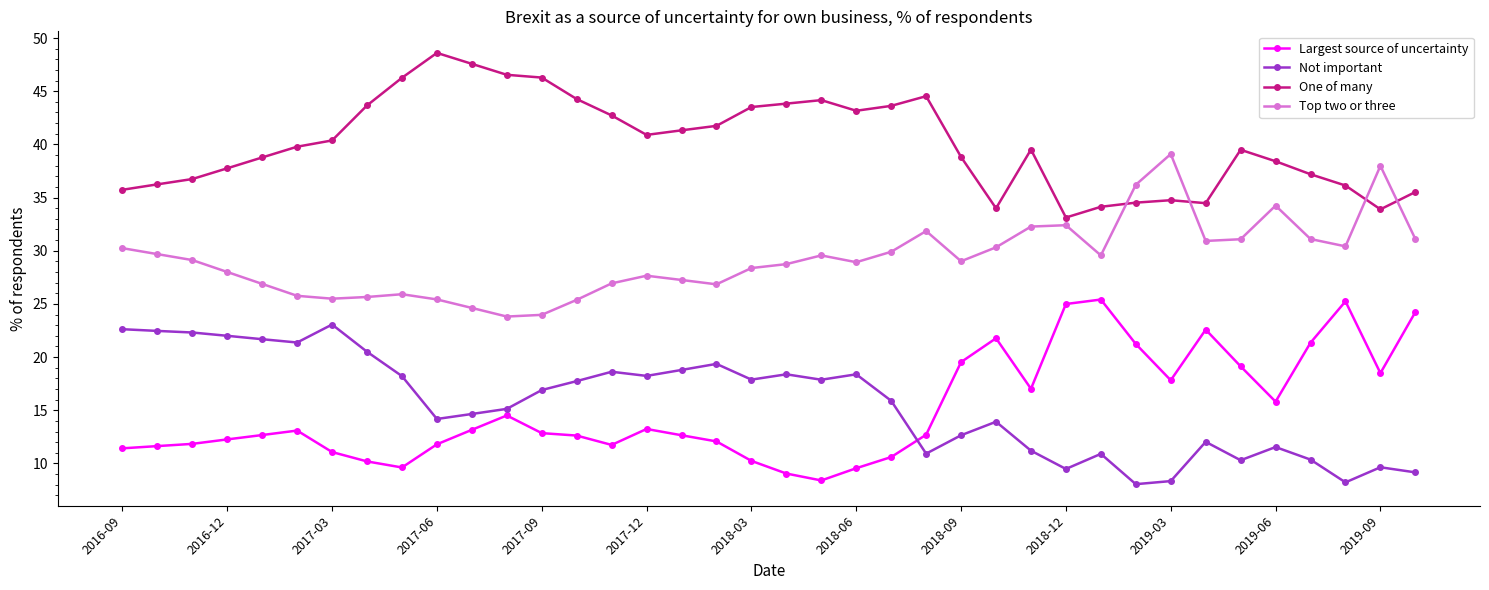

True or false: Top two or three has more than 0 points higher than both neighbors.

True